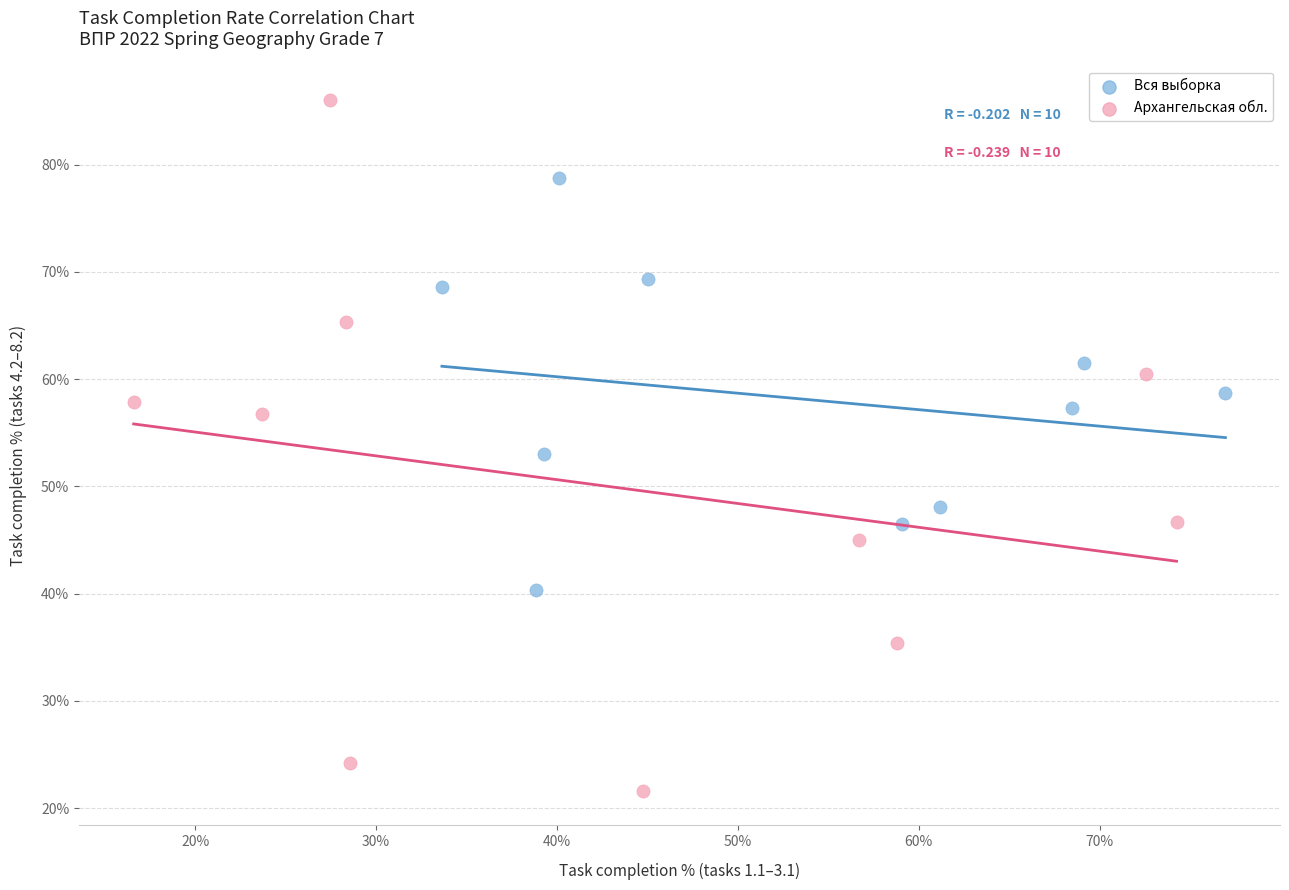

What are all the series names shown in the legend?

Вся выборка, Архангельская обл.